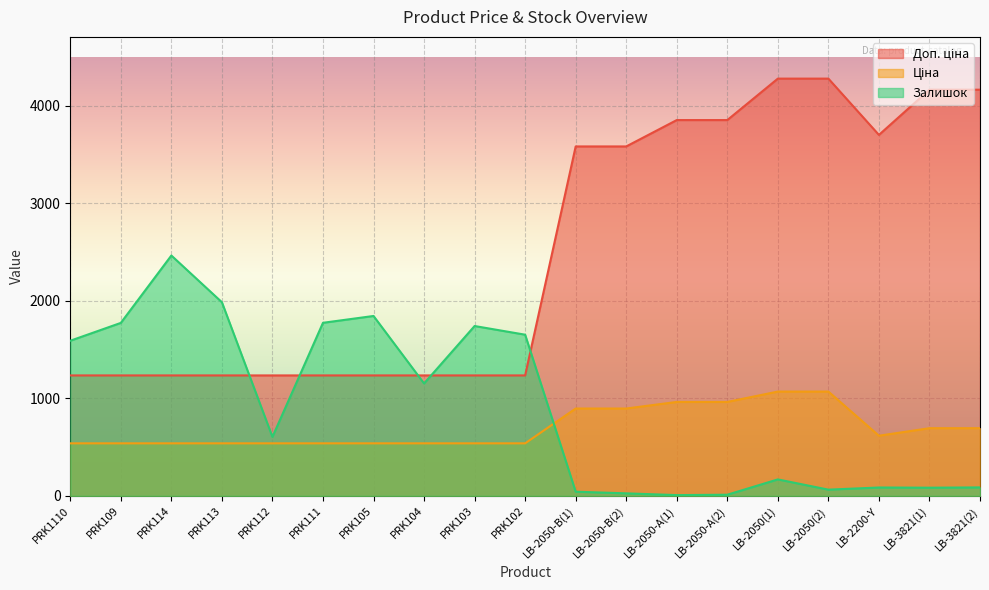

Between PRK1110 and LB-2050(2), which is larger?

LB-2050(2)